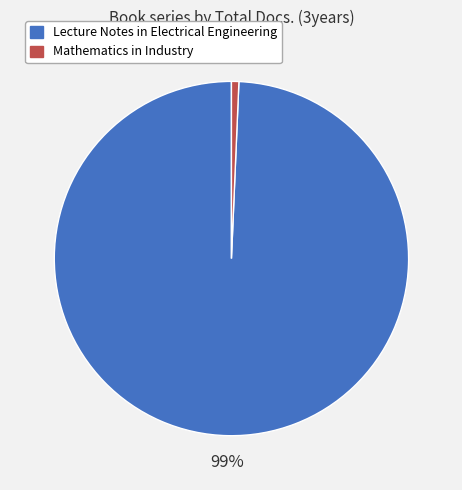

Is it true that Lecture Notes in Electrical Engineering is 87% of the pie?

False